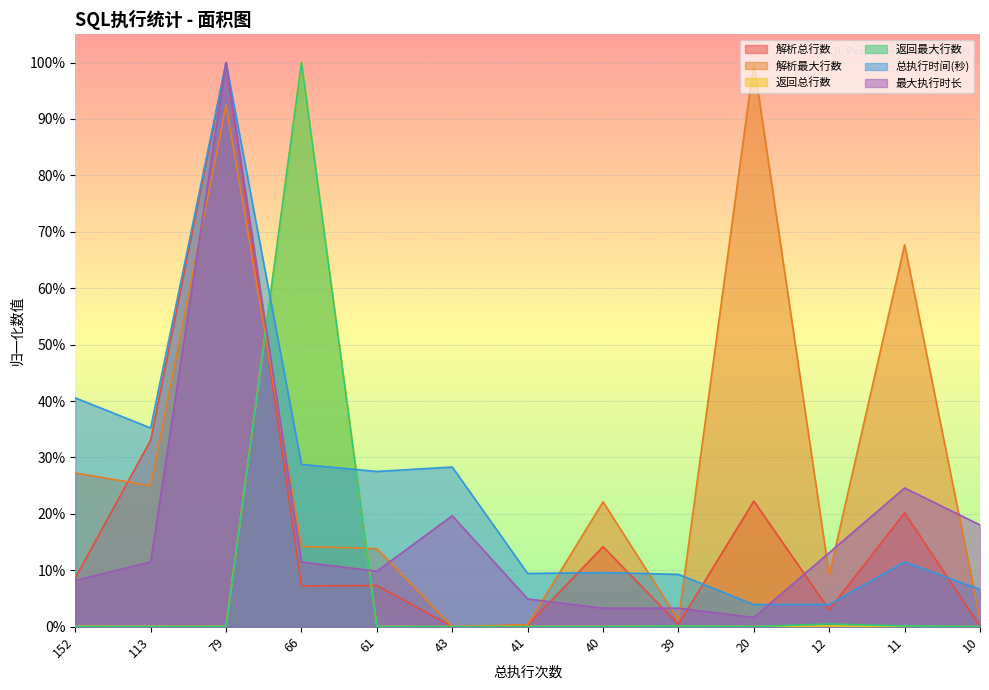

What is the difference between the maximum and minimum values in the 解析总行数 series?

1.0